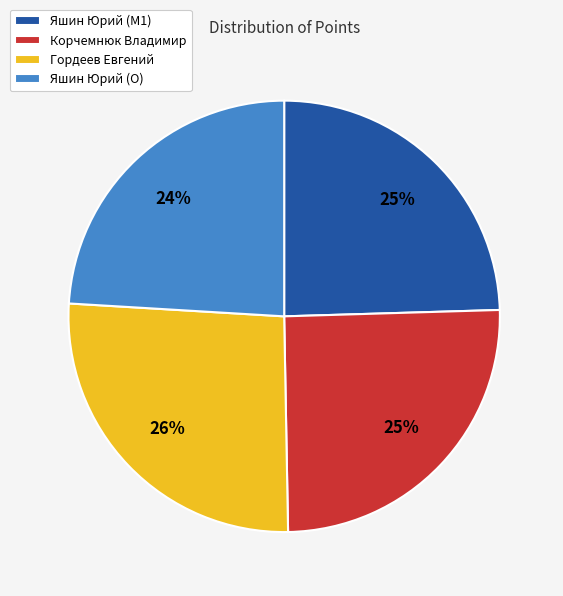

The Яшин Юрий (O) slice represents 35% of the pie. True or false?

False